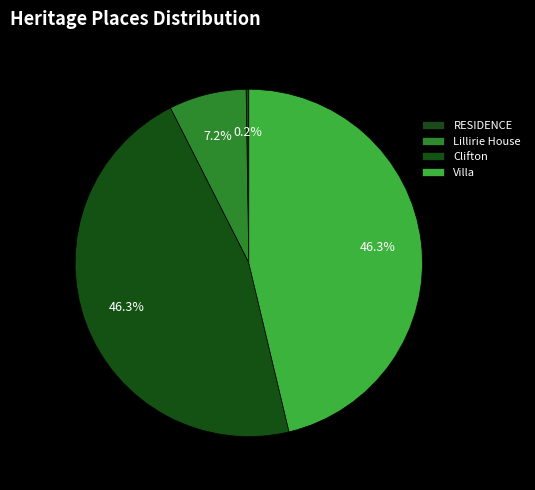

Is there any slice that represents more than half of the pie?

No